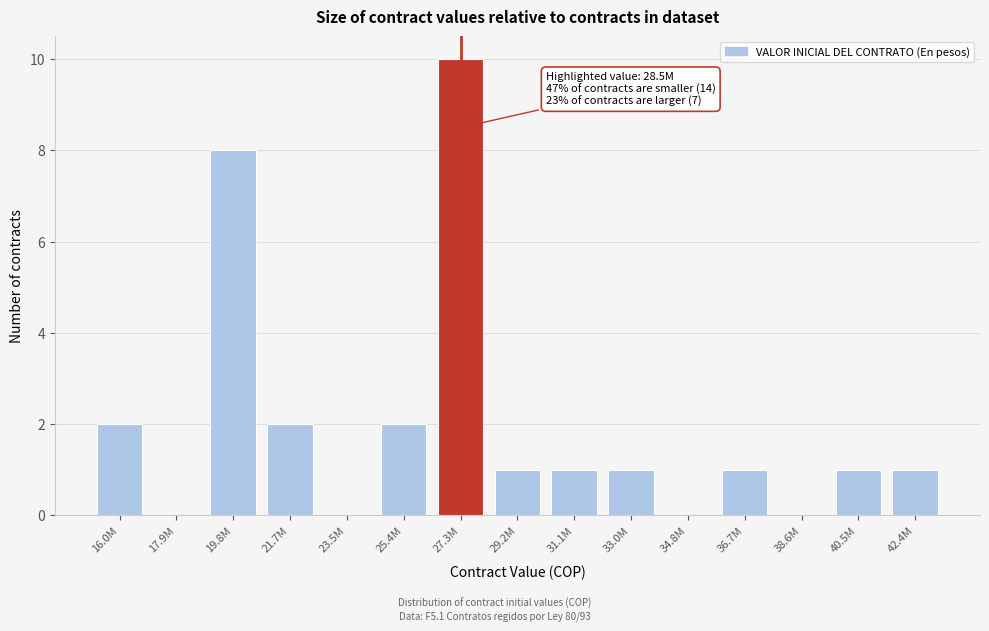

Reading right to left, what are all the values shown in this chart?

42.4M=1	40.5M=1	38.6M=0	36.7M=1	34.8M=0	33.0M=1	31.1M=1	29.2M=1	27.3M=10	25.4M=2	23.5M=0	21.7M=2	19.8M=8	17.9M=0	16.0M=2